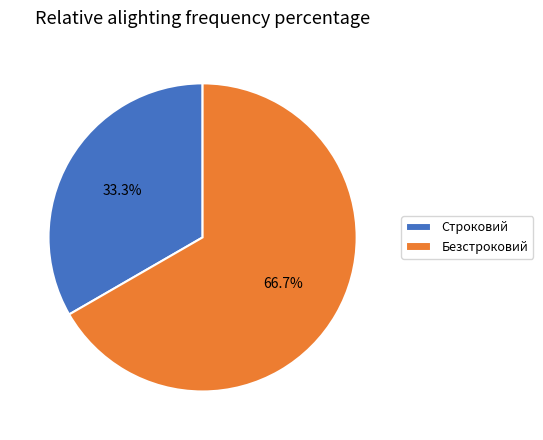

To the nearest percent, what percentage of the pie is Безстроковий?

67%